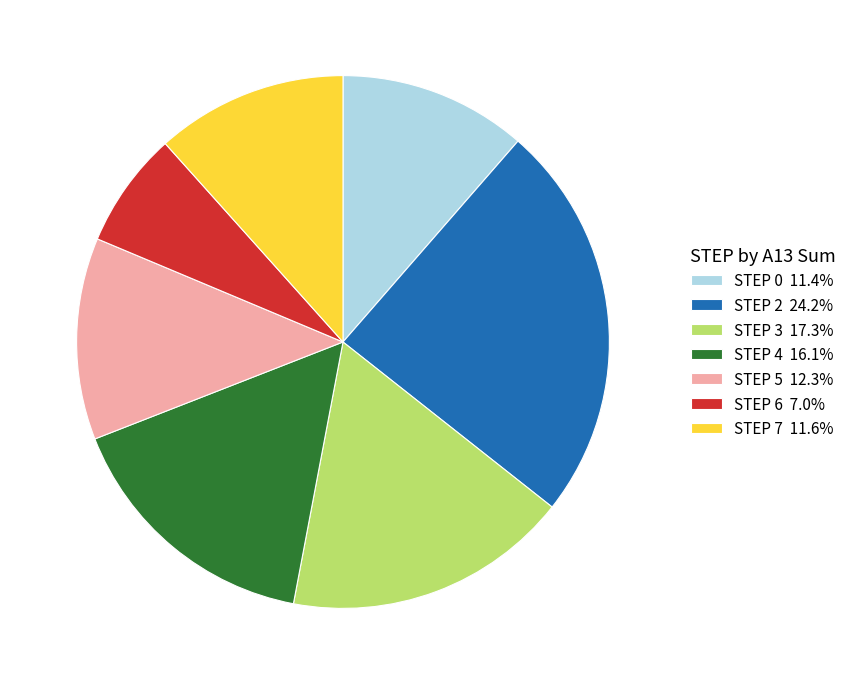

How many segments does this pie chart have?

7